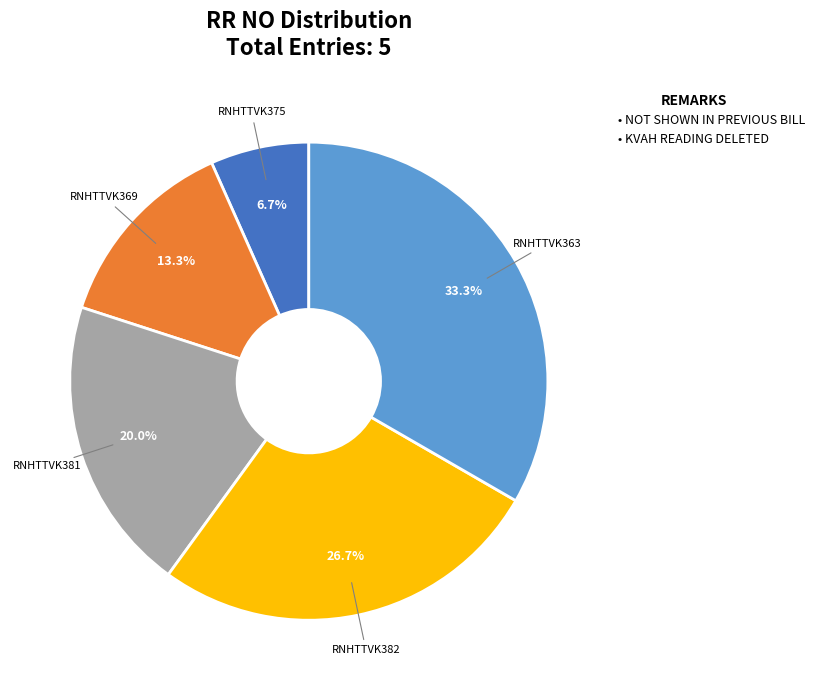

Is RNHTTVK363 the majority of the pie?

No